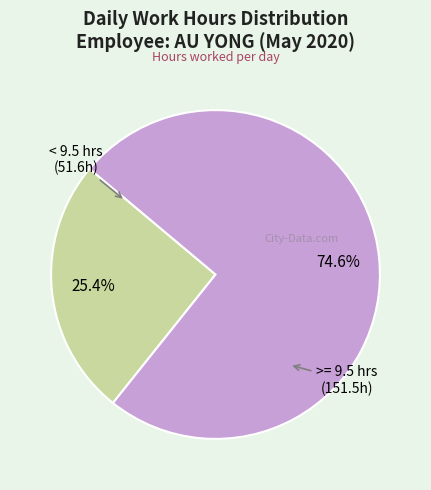

Is there a majority slice in this chart?

Yes